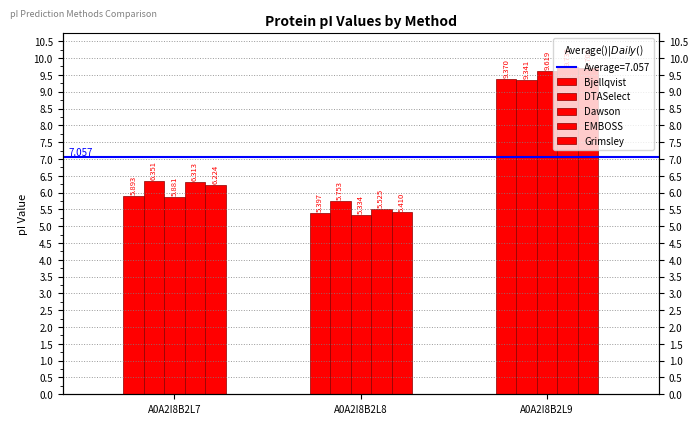

What is the difference between the highest and lowest values at A0A2I8B2L8?

0.4